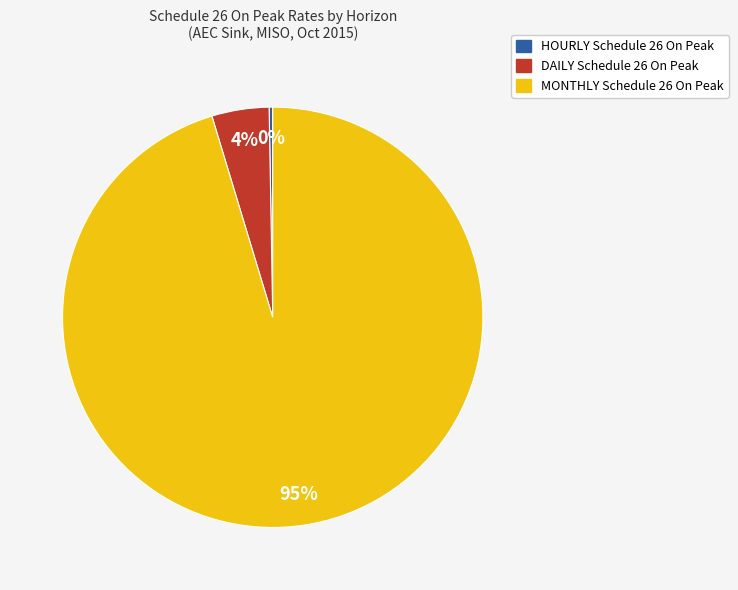

To the nearest percent, what is the average slice percentage?

33%